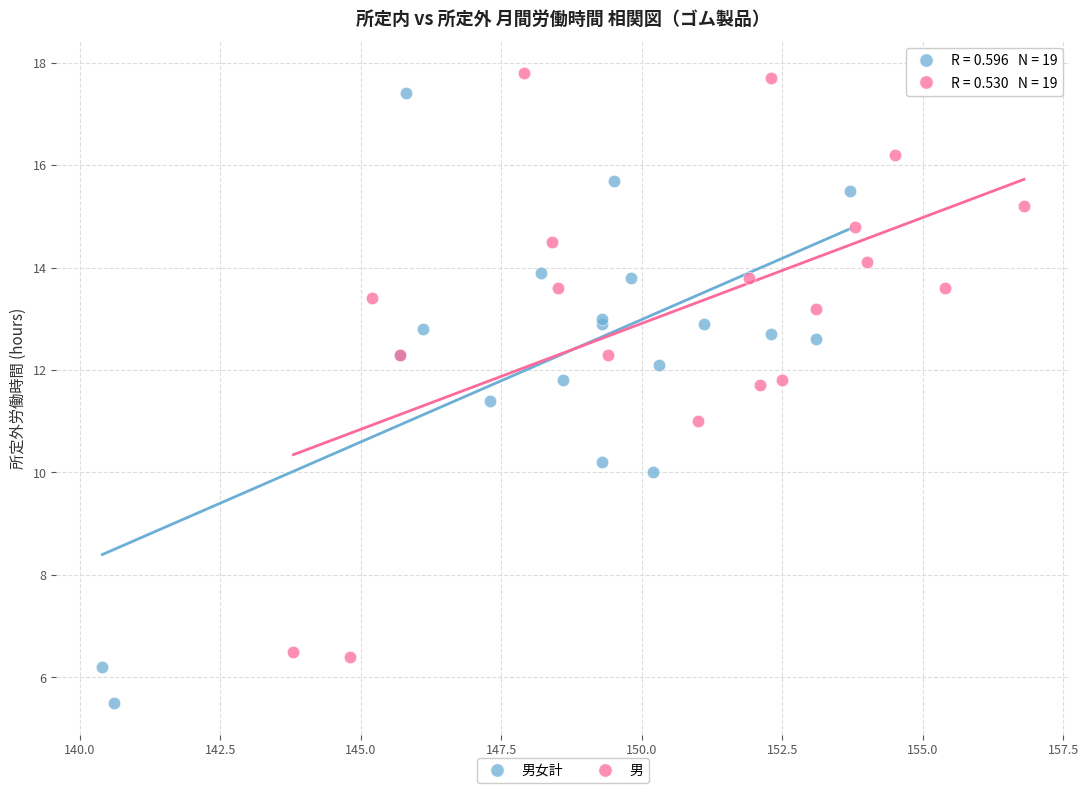

Which series has the largest Y range (max minus min)?

男女計